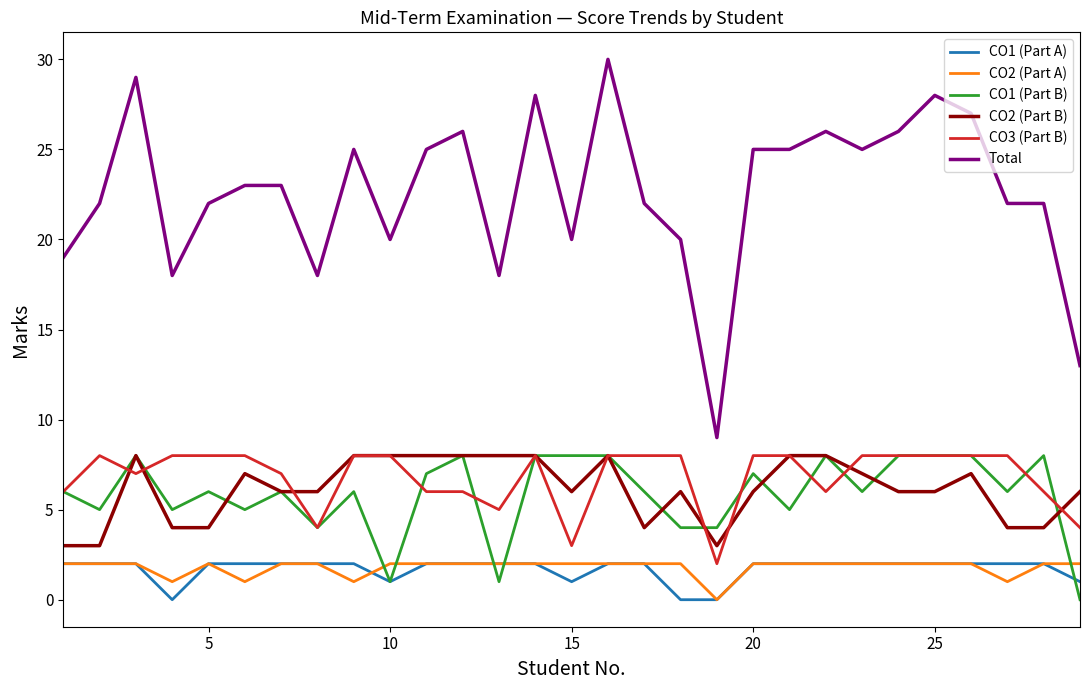

Which series has the largest range (max minus min)?

Total